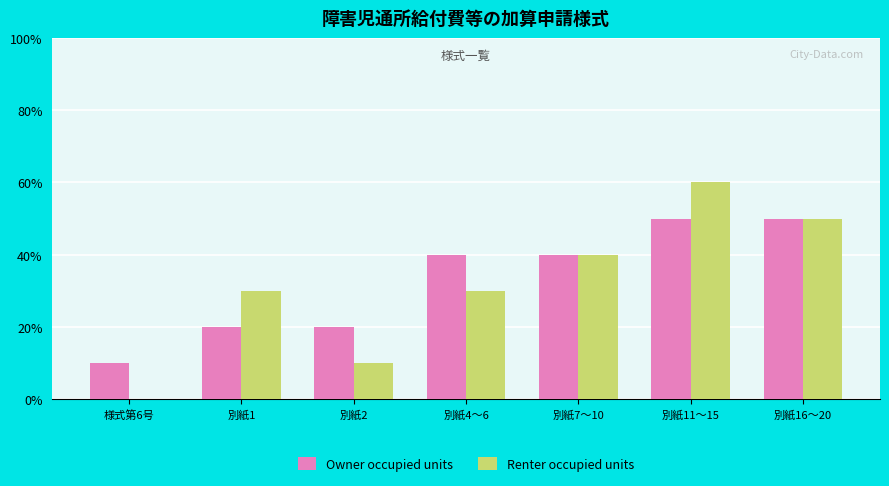

Rank the series at 別紙4〜6 from highest to lowest value.

Owner occupied units, Renter occupied units